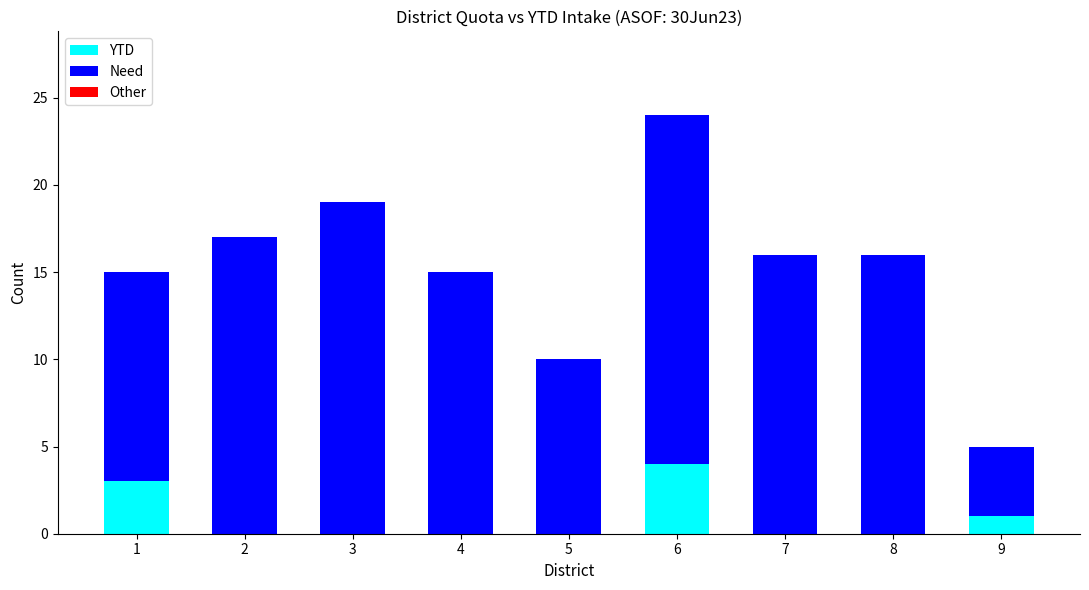

At which category is the sum across all series the highest?

6